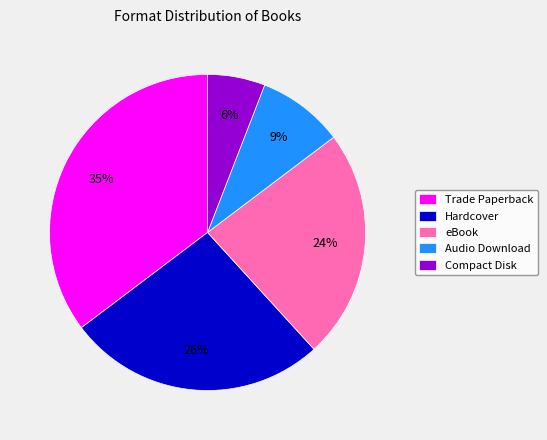

Rank the categories by value from highest to lowest.

Trade Paperback, Hardcover, eBook, Audio Download, Compact Disk